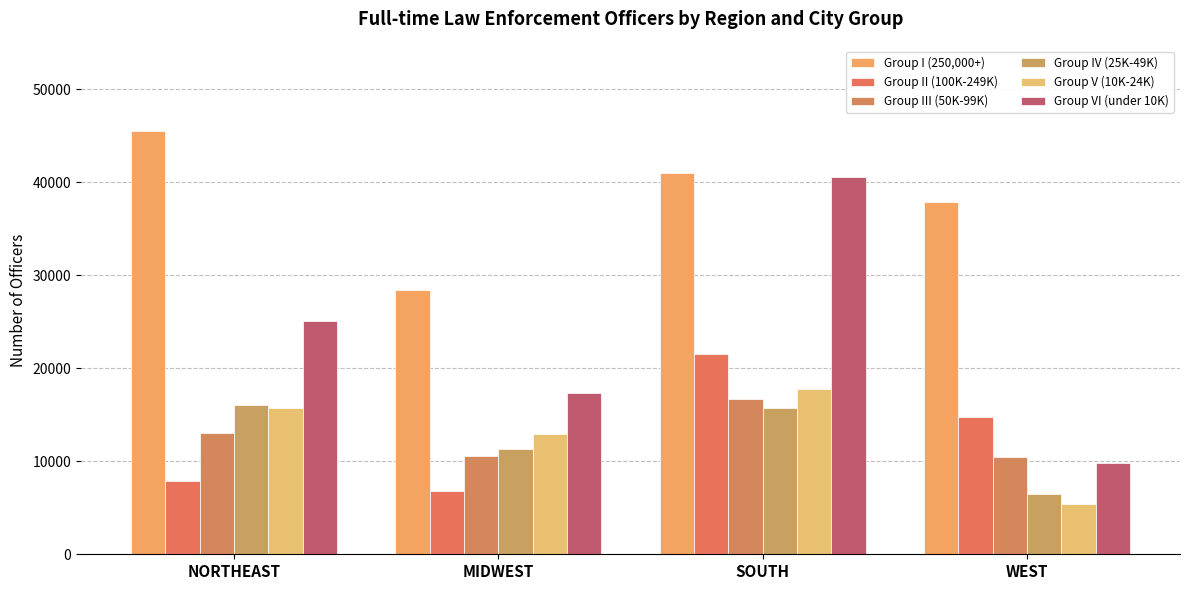

What is the value of the Group IV (25K-49K) bar at the 4th from the left?

6516